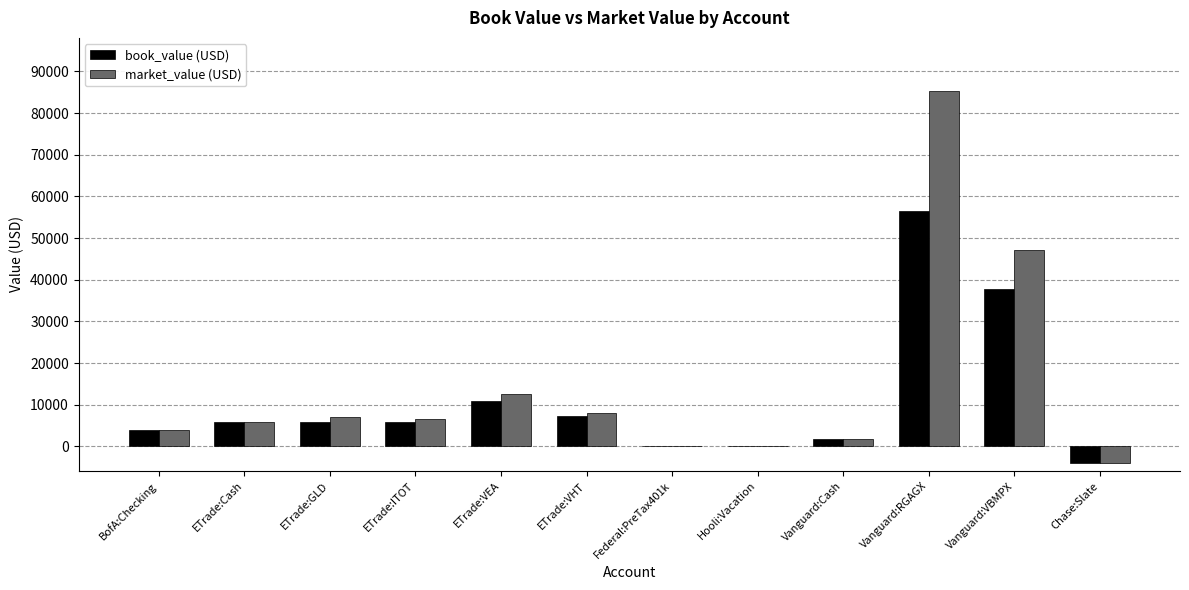

Which series has the largest range (max minus min)?

market_value (USD)